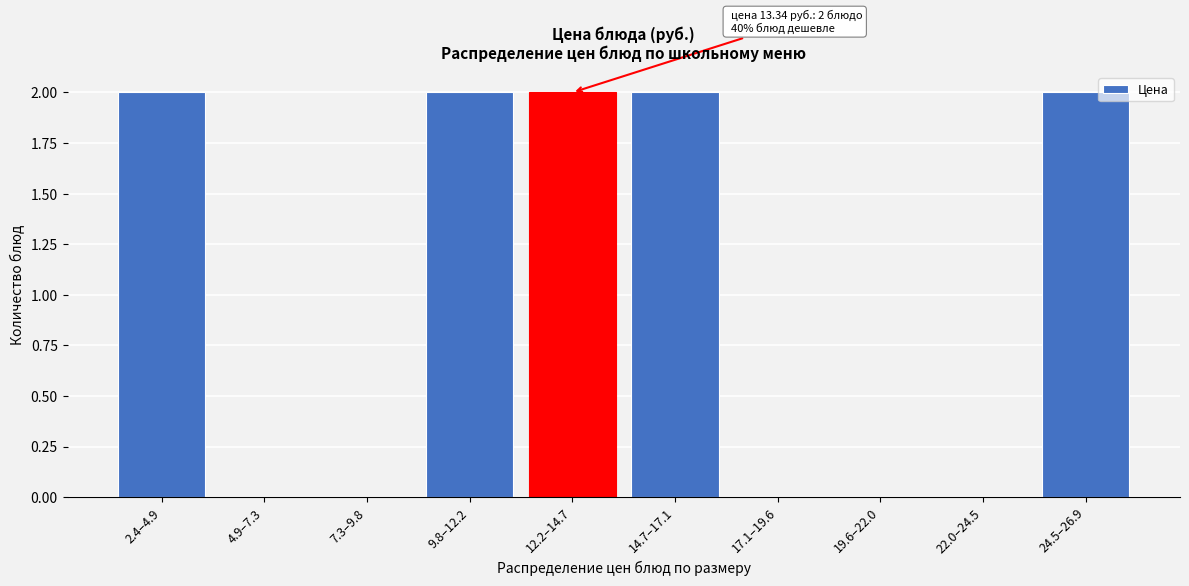

Reading left to right, what are all the values shown in this chart?

2.4–4.9=2	4.9–7.3=0	7.3–9.8=0	9.8–12.2=2	12.2–14.7=2	14.7–17.1=2	17.1–19.6=0	19.6–22.0=0	22.0–24.5=0	24.5–26.9=2